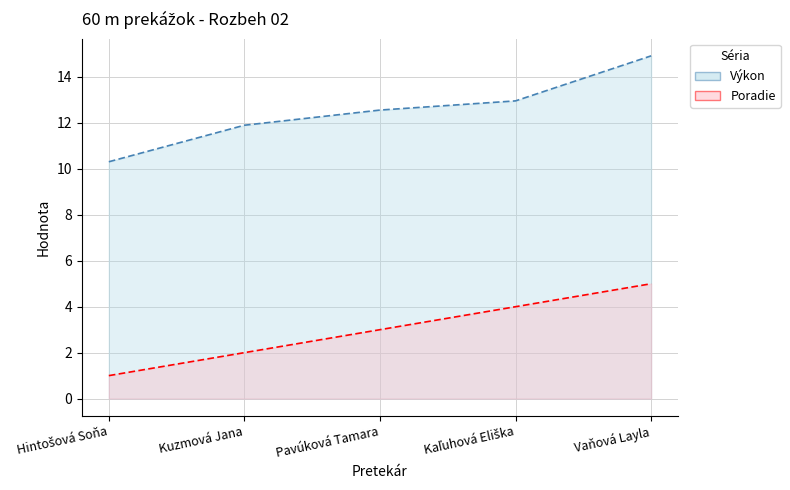

At how many categories does at least one series exceed 9?

5